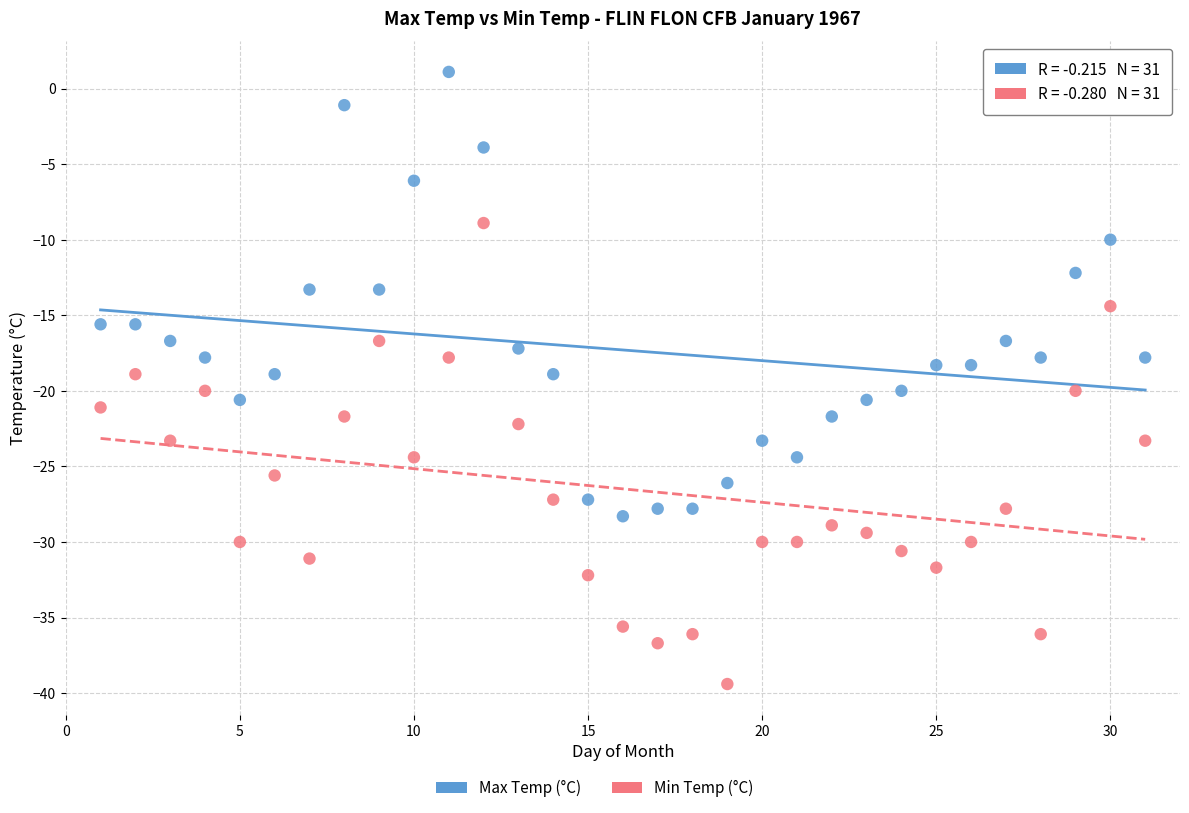

Across all data points, what is the range of Y values (max minus min)?

40.5